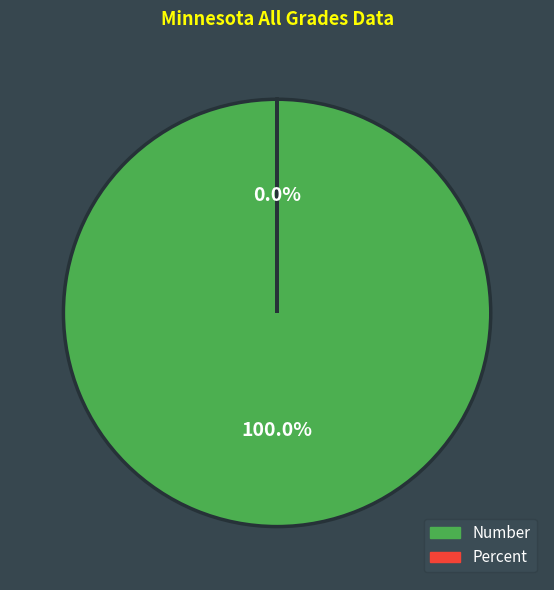

Which slice is the largest?

Number